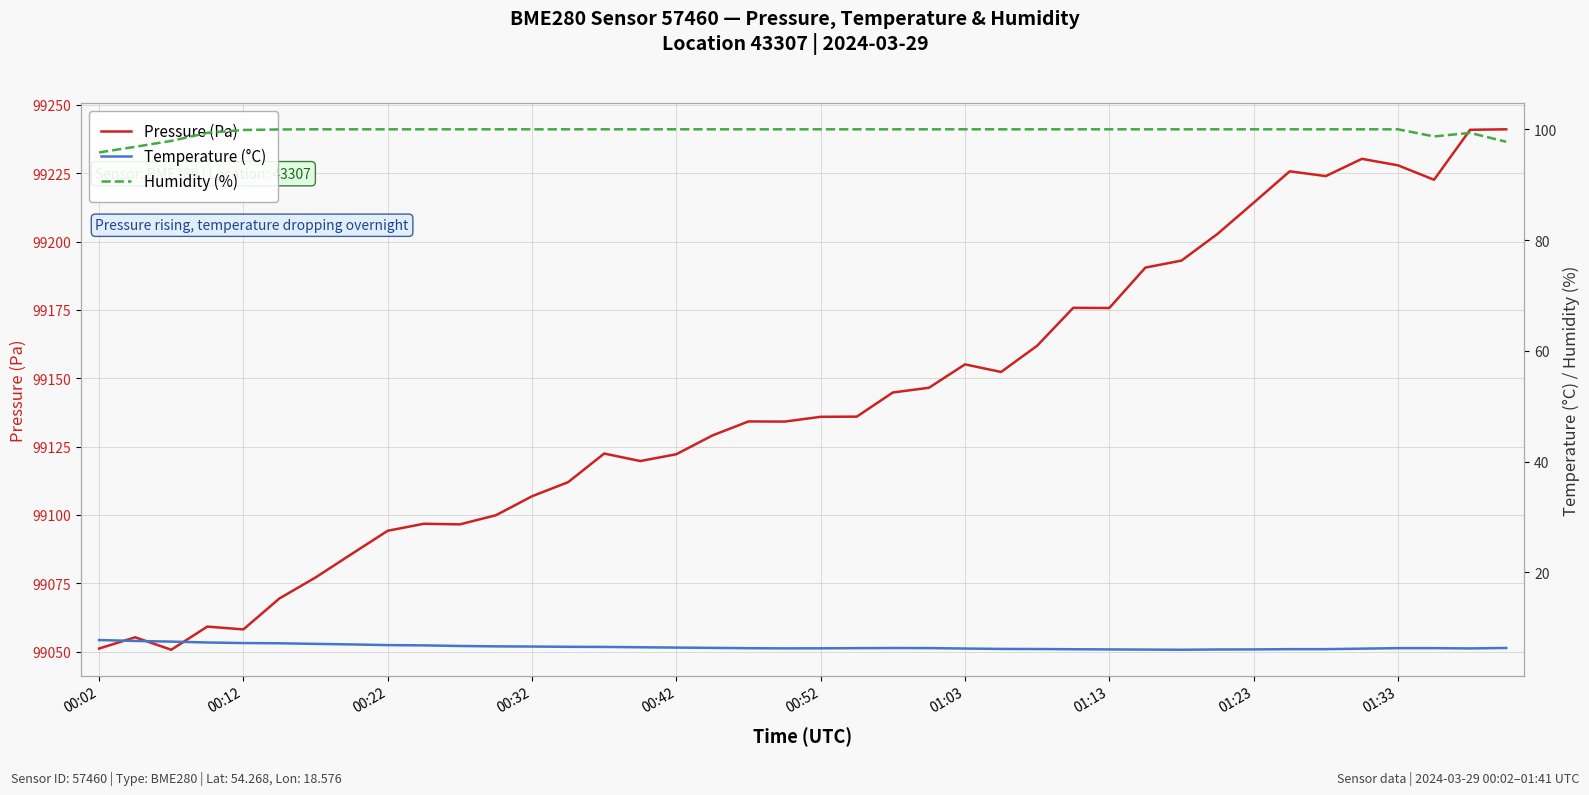

What is the approximate value of Humidity (%) at 14?

100.0